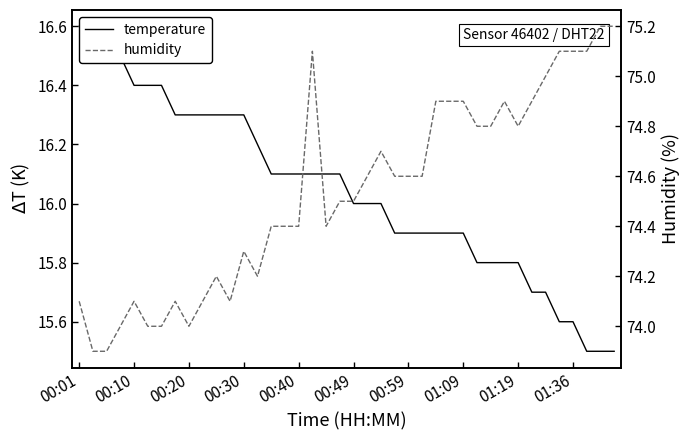

What is the value of the temperature point at the 17th from the left?

16.1